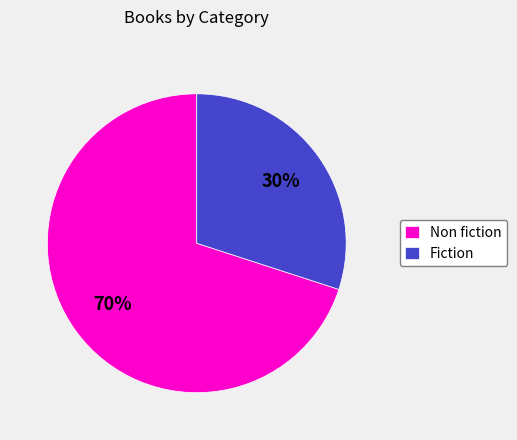

Which category has the biggest portion of the pie?

Non fiction